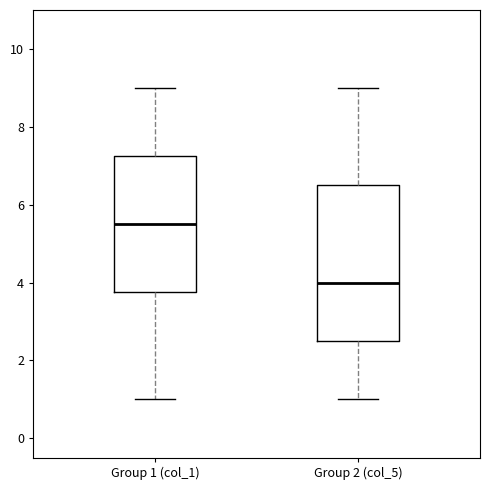

Reading left to right, transcribe this box plot: for each box, give where its median line is, the range the box spans, and where its two whiskers end, as read against the y-axis. The values are not printed on the chart, so give them approximately, as read against the axis.

Group 1 (col_1): median 5.6, box 3.8 to 7.2, whiskers 1.0 to 9.0
Group 2 (col_5): median 4.0, box 2.6 to 6.6, whiskers 1.0 to 9.0